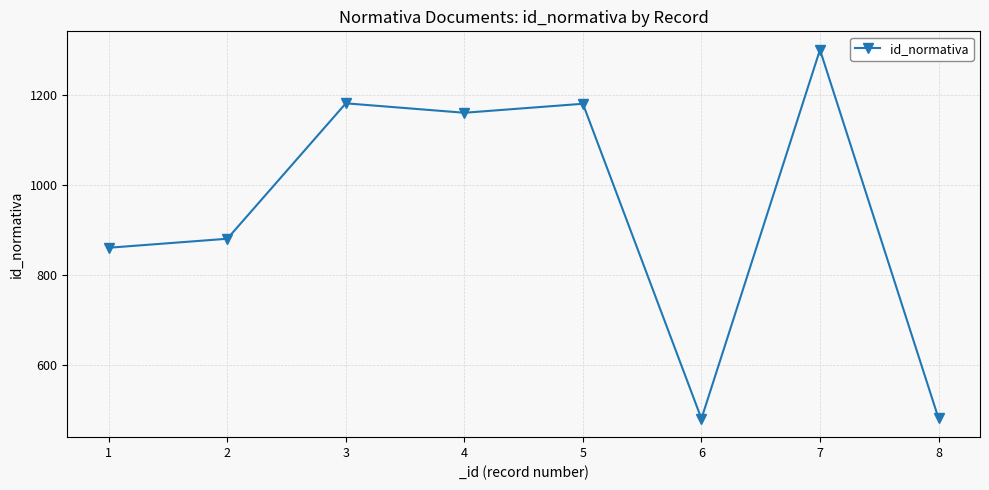

The value at 8 is 318. True or false?

False